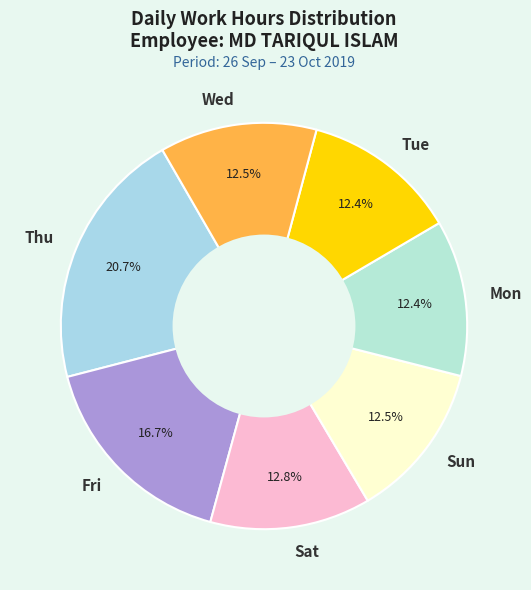

Which category has the biggest portion of the pie?

Thu